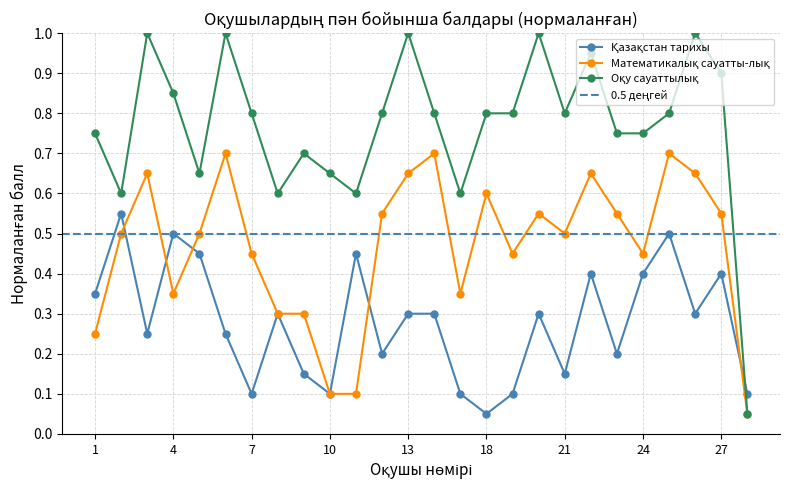

At which category does Математикалық сауатты-лық reach its first local valley?

4